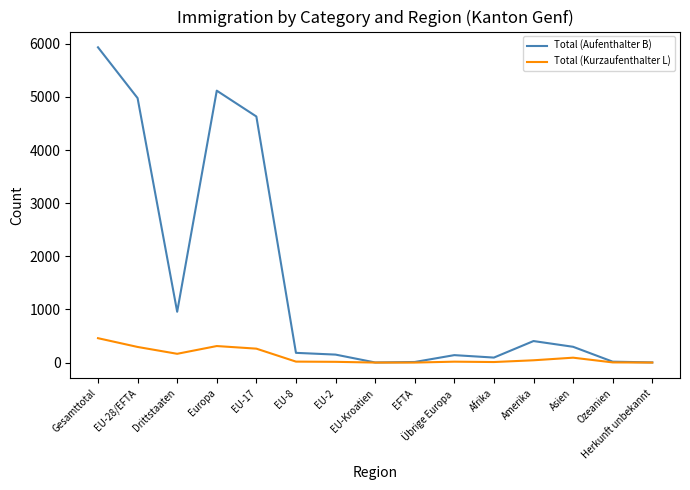

Where is the first local minimum for Total (Aufenthalter B)?

Drittstaaten